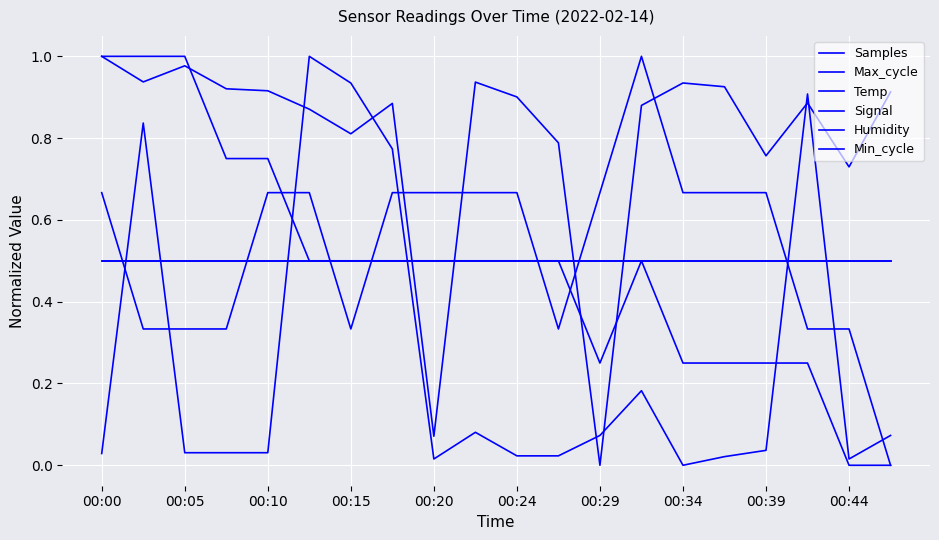

Does the chart have visible grid lines?

Yes